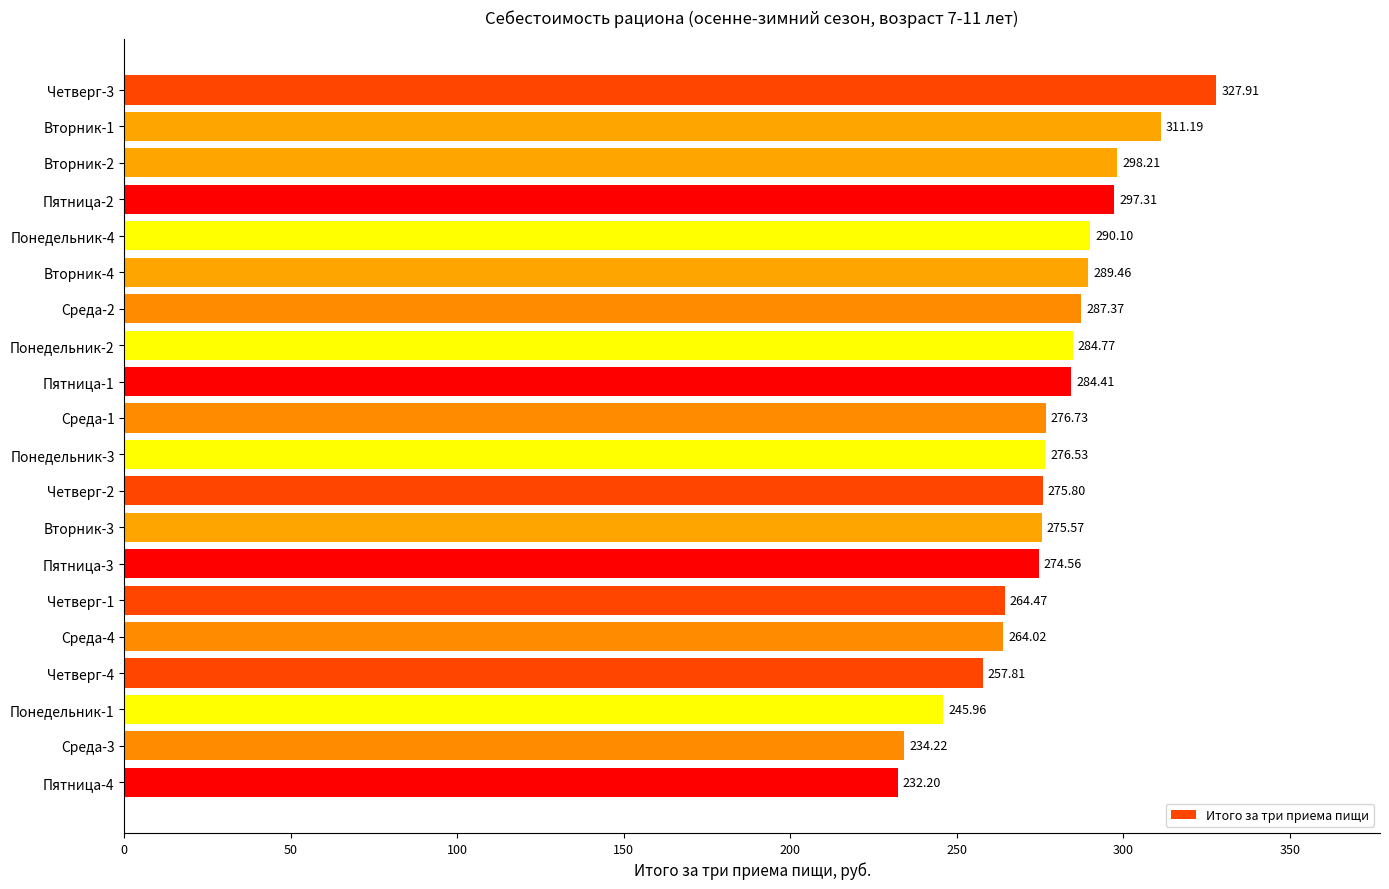

What is the difference between the maximum and minimum values?

95.7